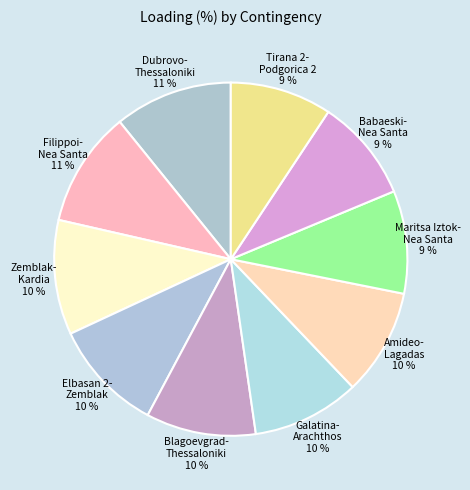

Approximately how many times larger is the value at Filippoi- Nea Santa 11 % compared to Amideo- Lagadas 10 %?

1.1